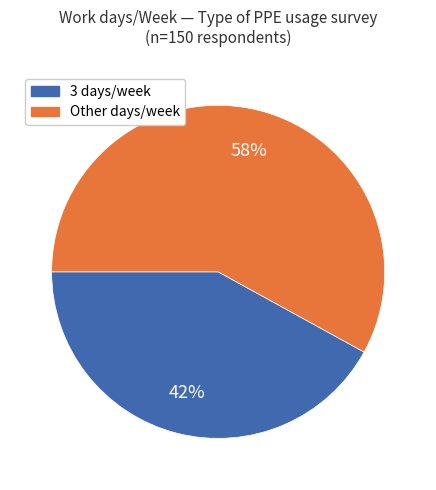

To the nearest percent, what is the difference between the largest and smallest slice percentages?

16%